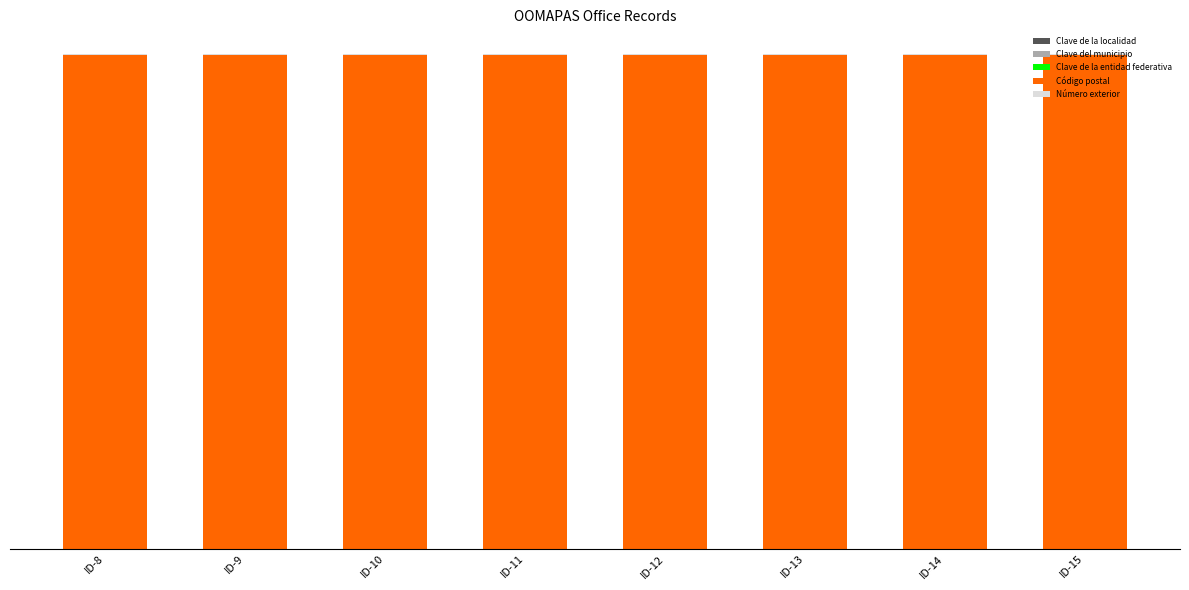

Are the bars grouped side by side (vs. stacked)?

No